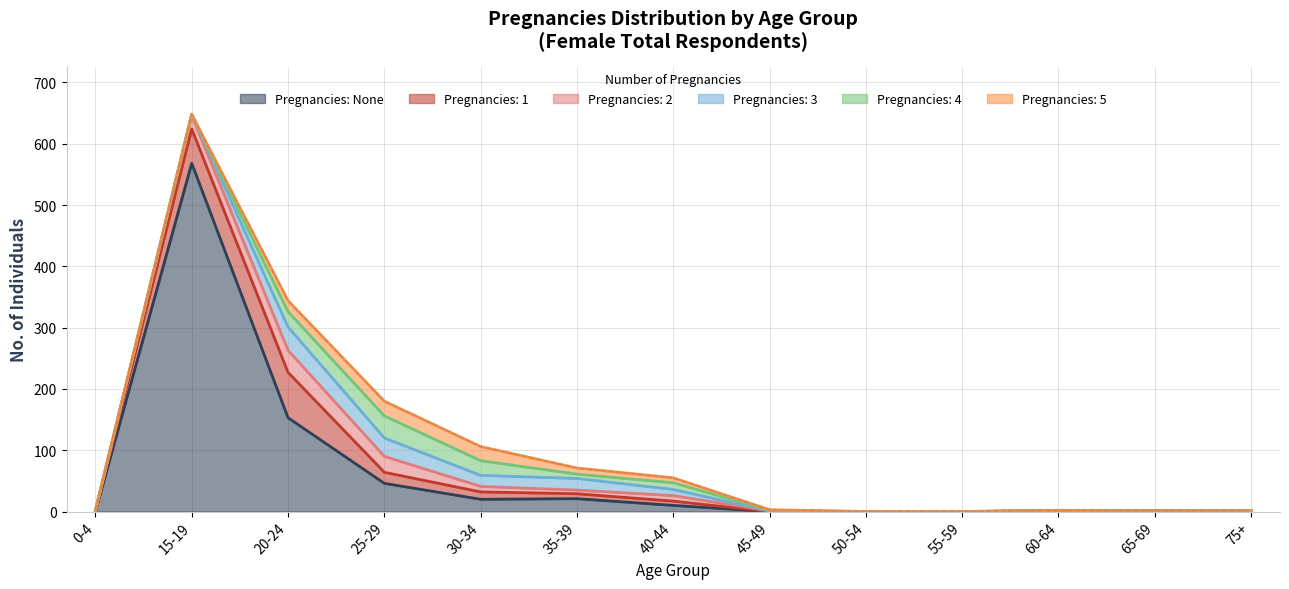

After their last crossing, which series has the higher values: None or 5?

5